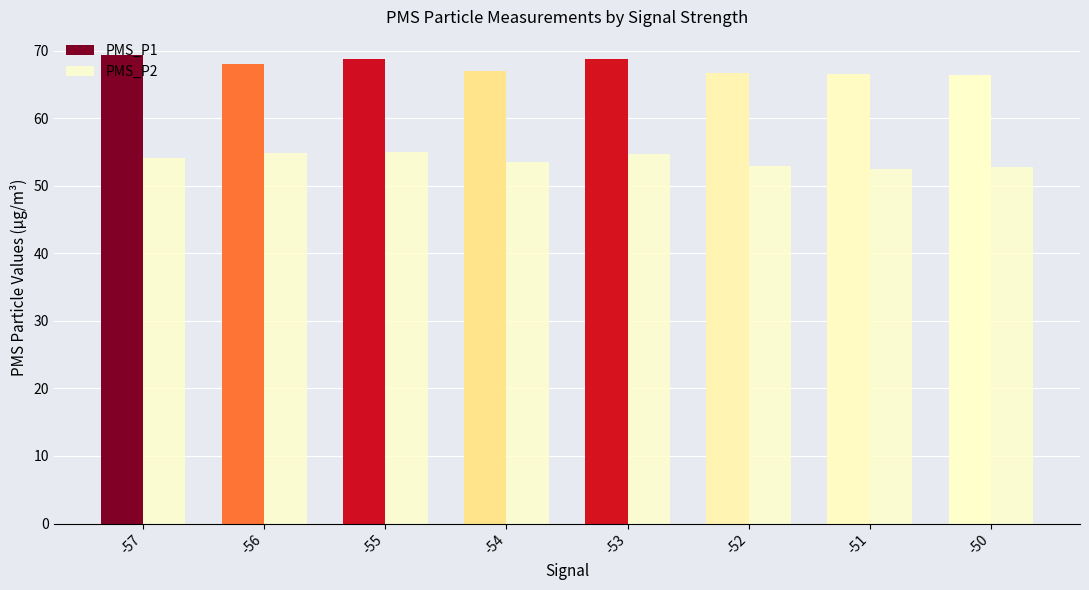

List the series in order of their peak value, lowest first.

PMS_P2, PMS_P1